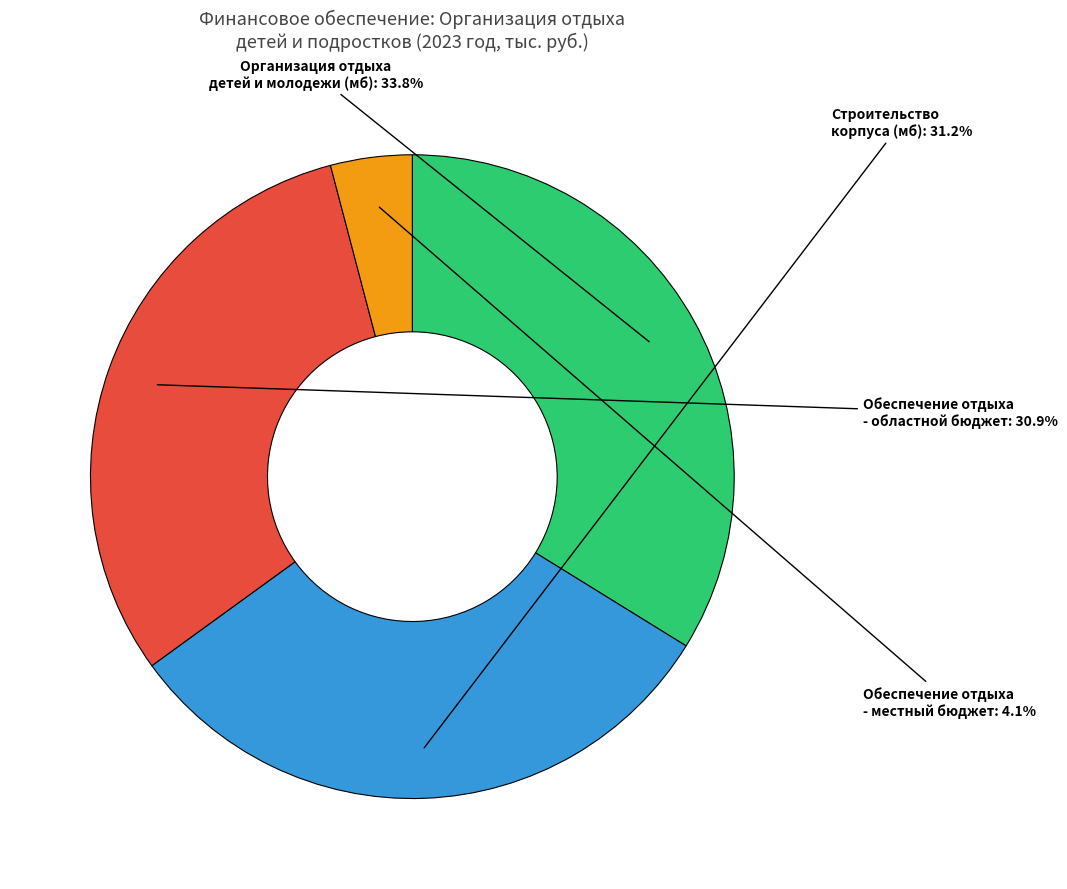

Does Обеспечение отдыха - местный бюджет represent more than half of the total?

No